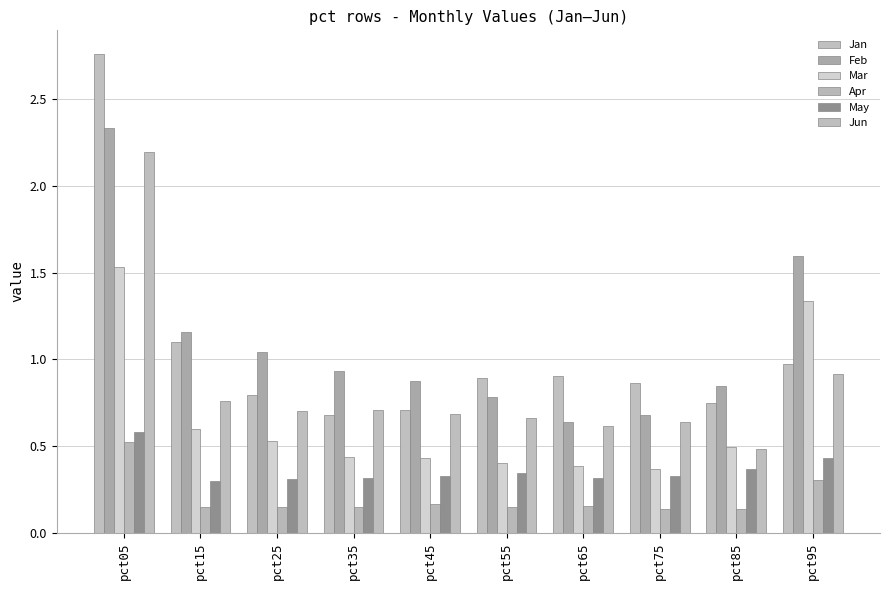

How many Mar values are between 0 and 1?

8